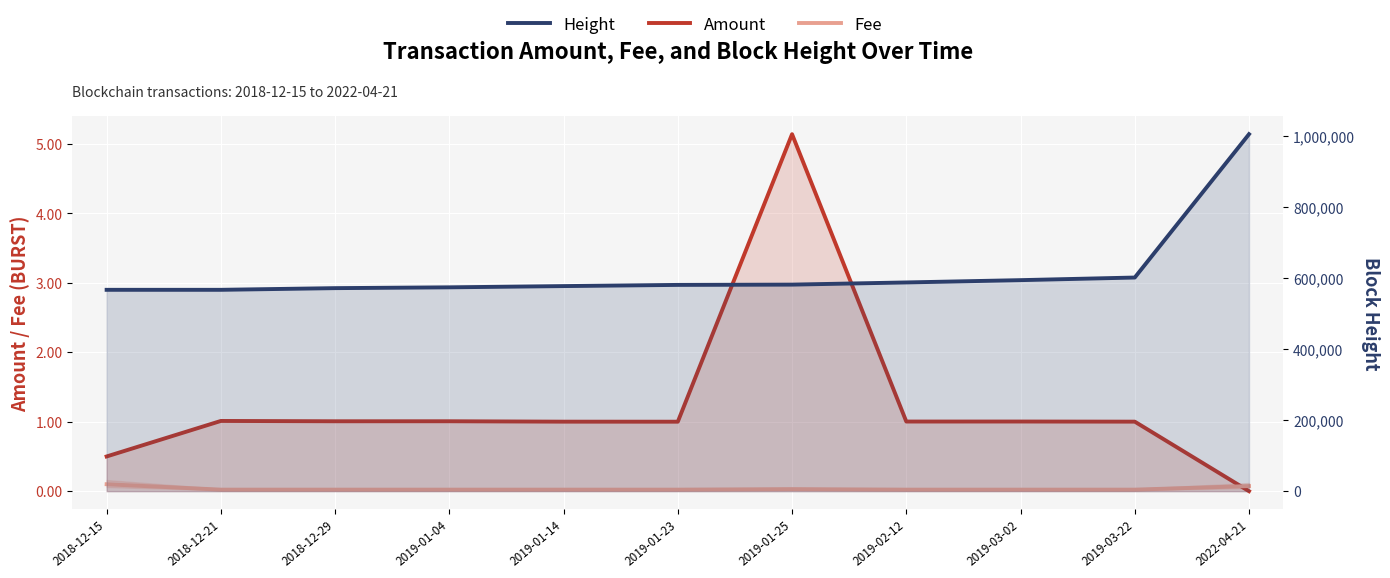

What is the label of the 7th point from the right?

2019-01-14